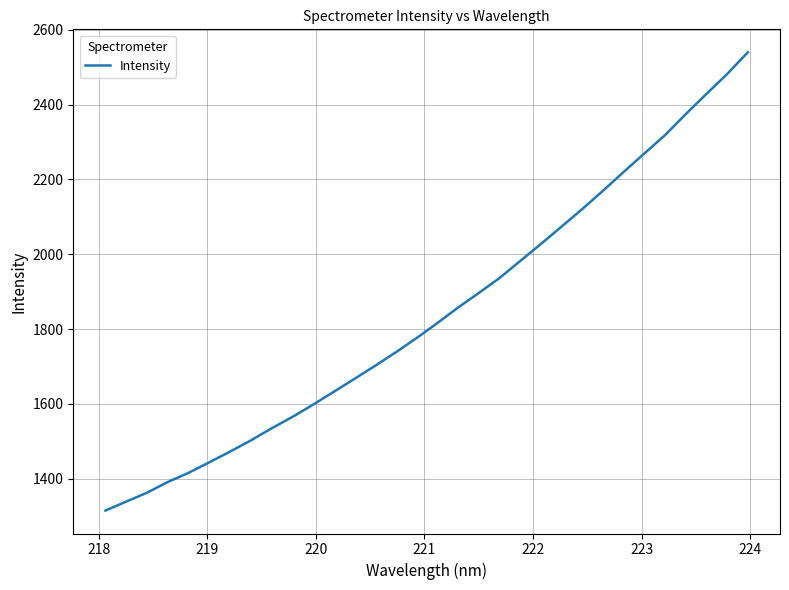

How many lines are shown in the chart?

1